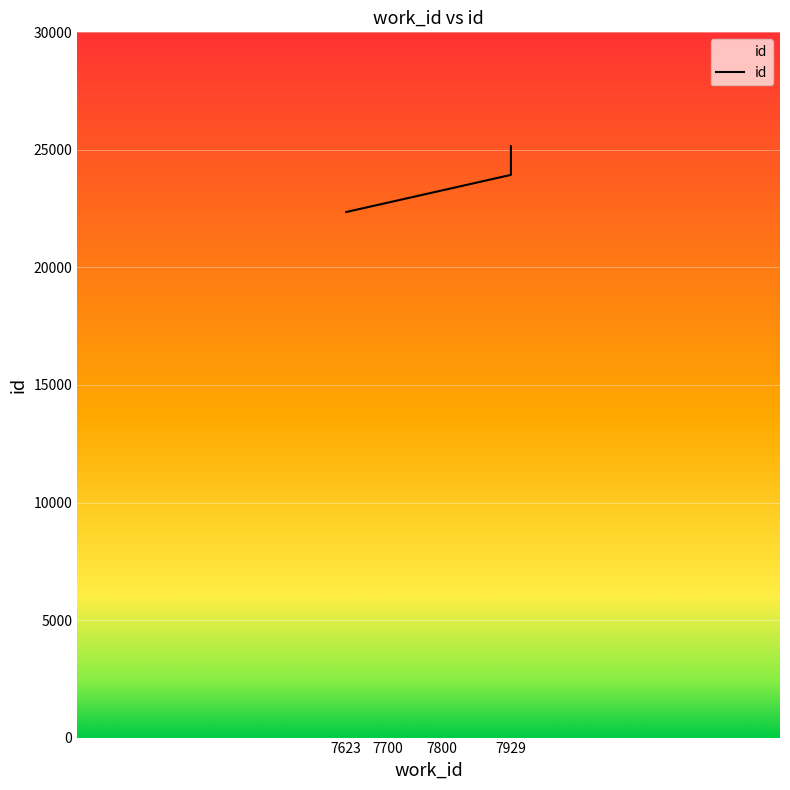

Does the chart display data point markers on the line(s)?

No